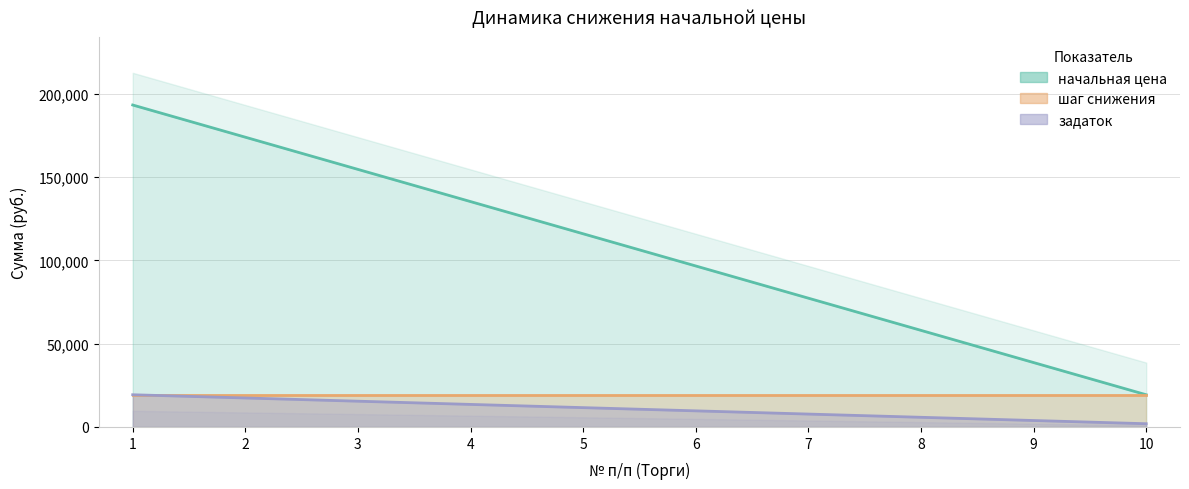

List the labels in order of задаток value, largest first.

1, 2, 3, 4, 5, 6, 7, 8, 9, 10